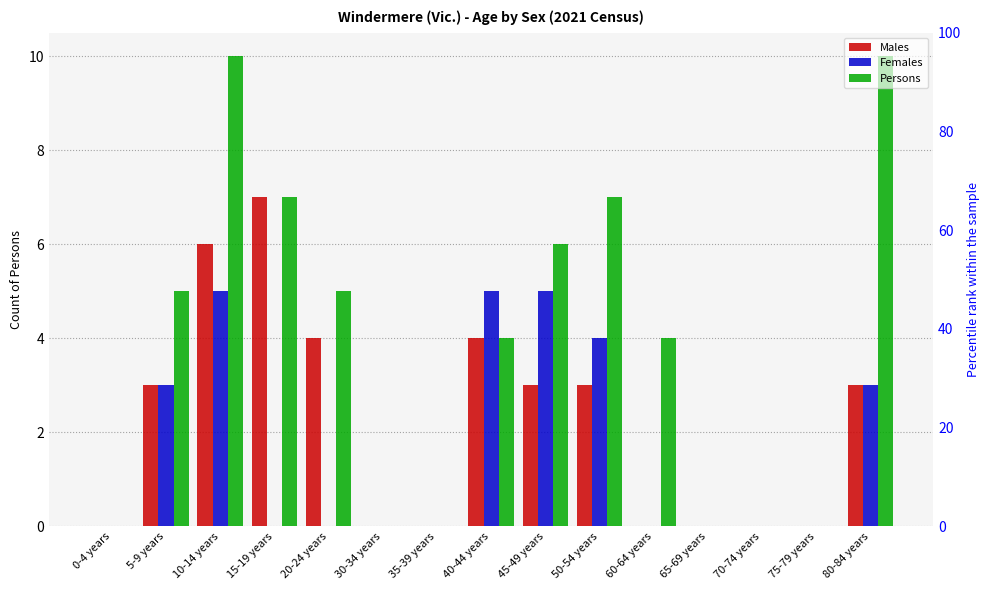

What is the average value of the Persons series?

4